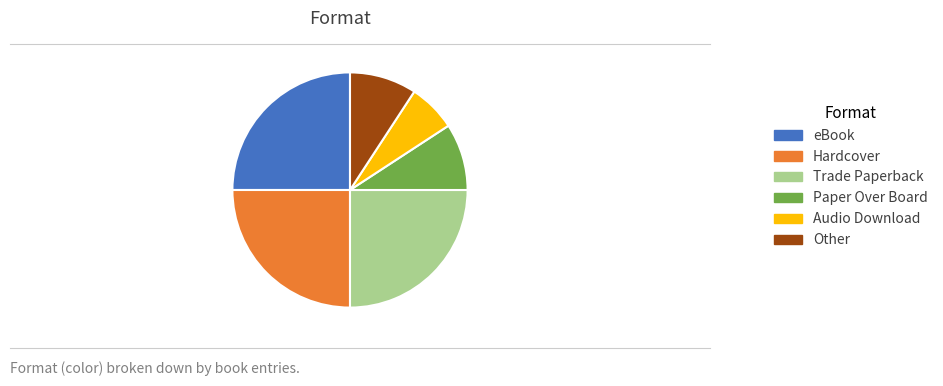

Is the sum of Trade Paperback and Other greater than half?

No